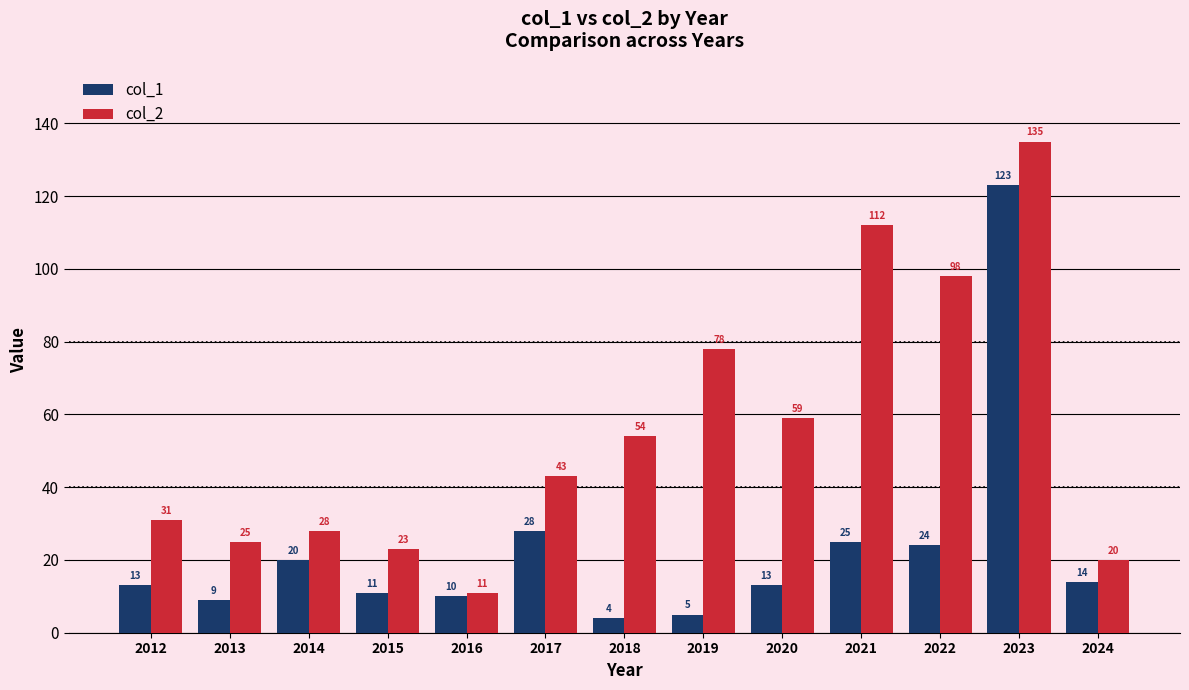

At which label does col_1 reach its peak?

2023